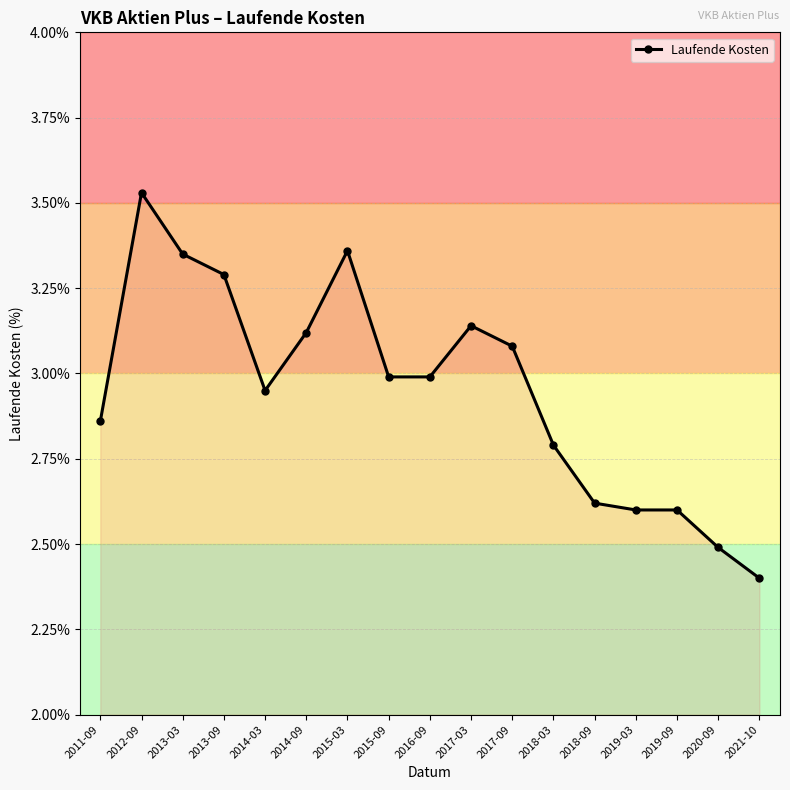

Where is the first local minimum?

2014-03